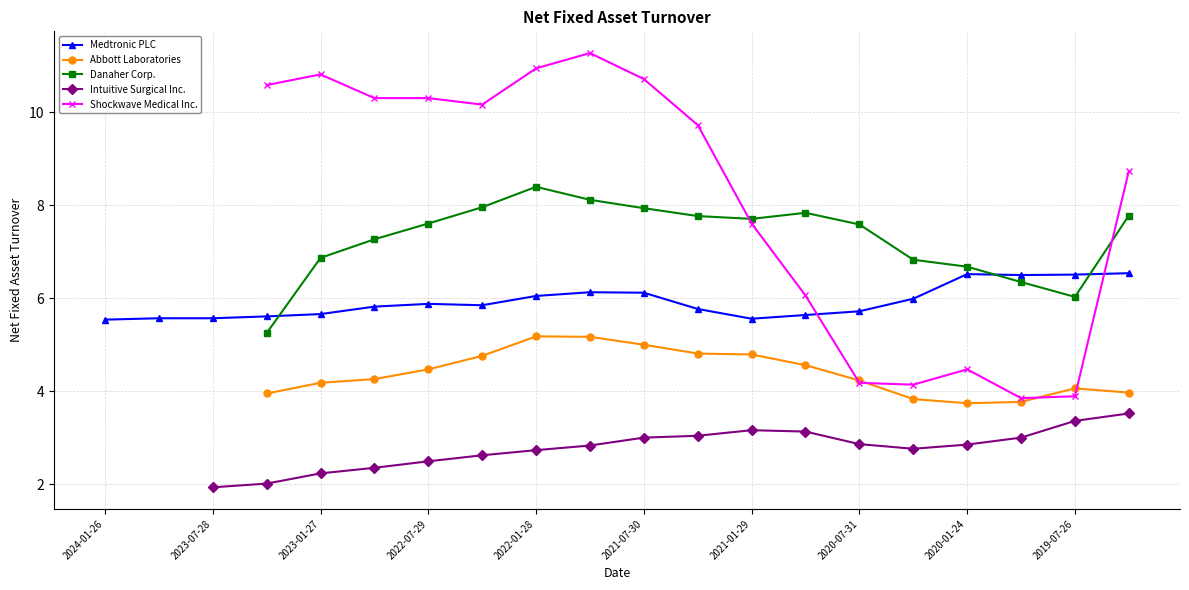

Reading right to left, list all the values displayed in this chart.

Medtronic PLC: 6.5	6.5	6.5	6.5	6.0	5.7	5.6	5.6	5.8	6.1	6.1	6.0	5.8	5.9	5.8	5.7	5.6	5.6	5.6	5.5
Abbott Laboratories: 4.0	4.1	3.8	3.7	3.8	4.2	4.6	4.8	4.8	5.0	5.2	5.2	4.8	4.5	4.3	4.2	4.0	0.0	0.0	0.0
Danaher Corp.: 7.8	6.0	6.3	6.7	6.8	7.6	7.8	7.7	7.8	7.9	8.1	8.4	8.0	7.6	7.3	6.9	5.2	0.0	0.0	0.0
Intuitive Surgical Inc.: 3.5	3.4	3.0	2.9	2.8	2.9	3.1	3.2	3.0	3.0	2.8	2.7	2.6	2.5	2.4	2.2	2.0	1.9	0.0	0.0
Shockwave Medical Inc.: 8.7	3.9	3.9	4.5	4.1	4.2	6.1	7.6	9.7	10.7	11.3	10.9	10.2	10.3	10.3	10.8	10.6	0.0	0.0	0.0